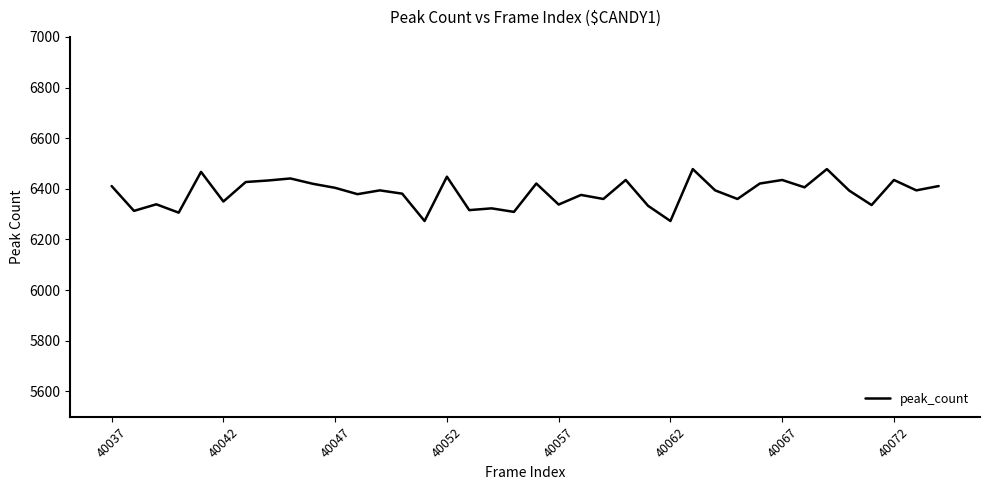

True or false: there are more than 0 points higher than both neighbors.

True